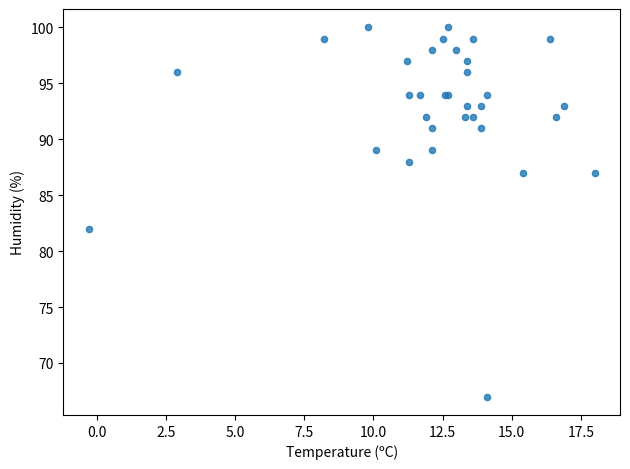

What Y value in the scatter plot is closest to 83?

82